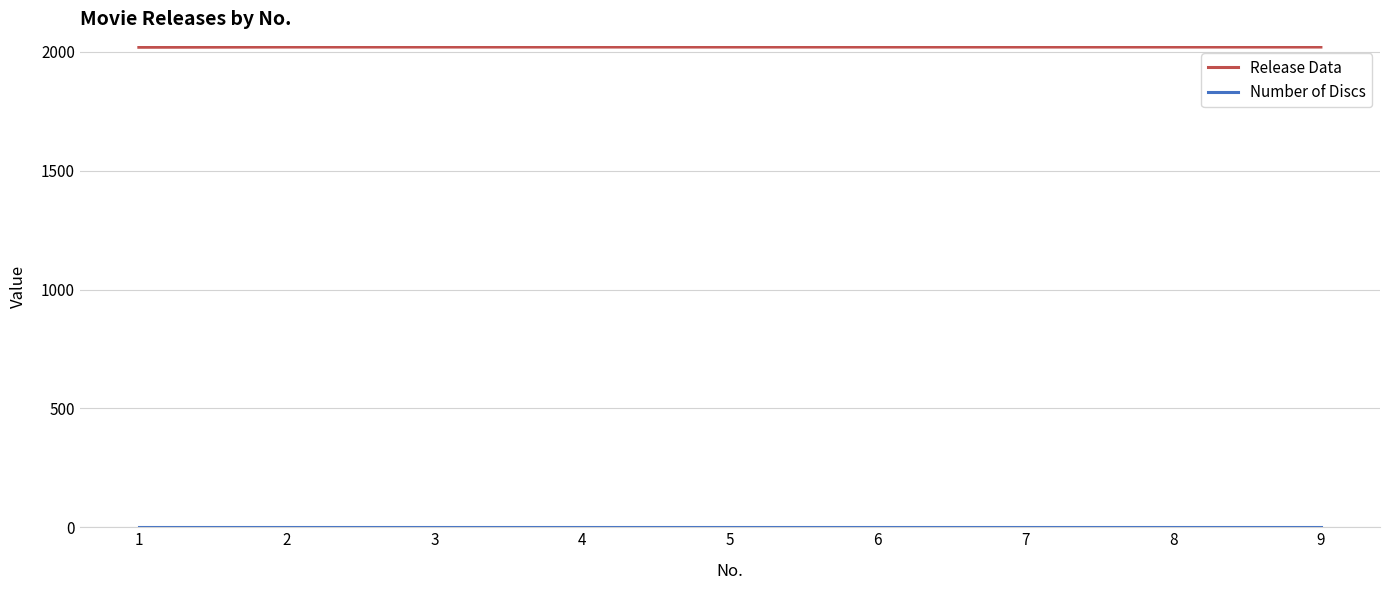

Which series has the largest total across all categories?

Release Data